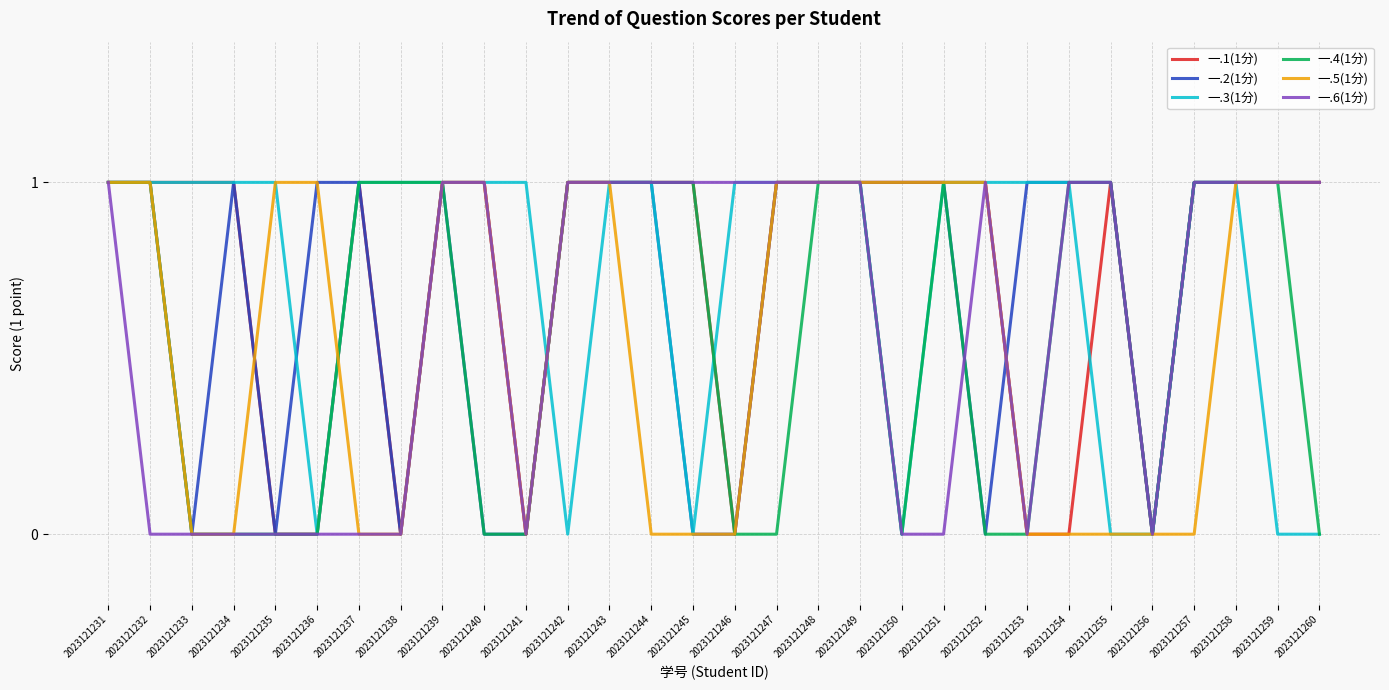

What is the total value across all series at 2023121248?

6